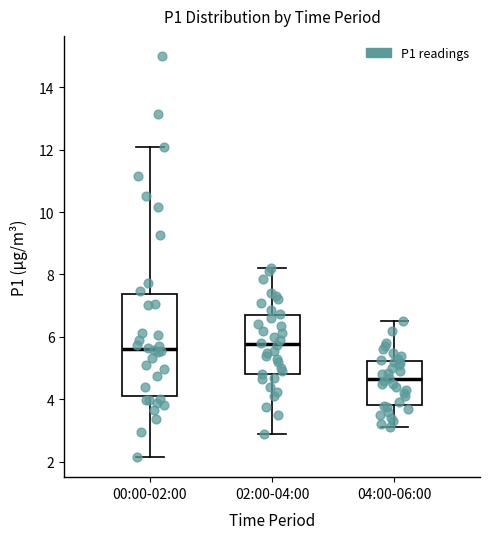

Reading left to right, read every box against the y-axis: the position of its median line, the range the box covers, and the ends of its whiskers. The values are not printed on the chart, so give them approximately, as read against the axis.

00:00-02:00: median 5.6, box 4.0 to 7.4, whiskers 2.2 to 12.0
02:00-04:00: median 5.8, box 4.8 to 6.8, whiskers 3.0 to 8.2
04:00-06:00: median 4.6, box 3.8 to 5.2, whiskers 3.2 to 6.6